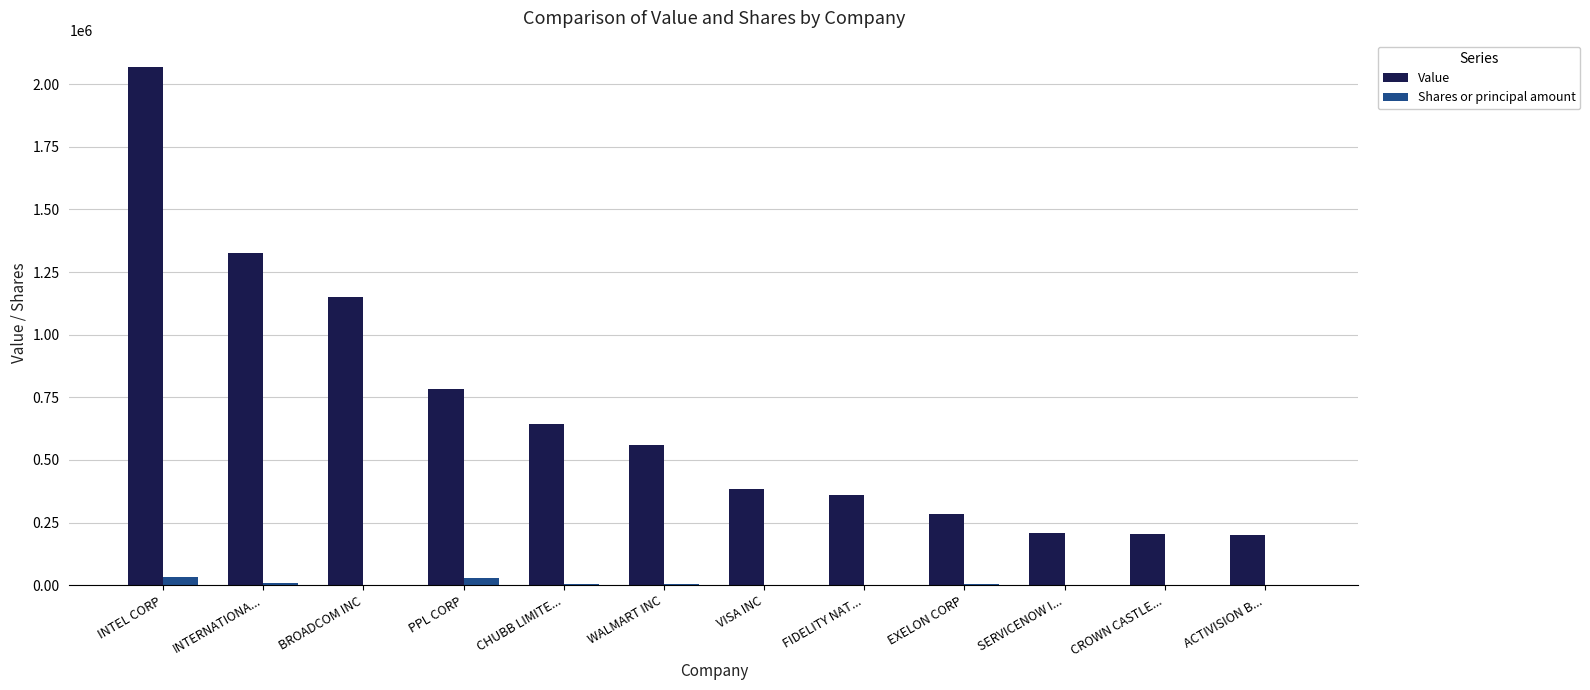

The Value series shows 2070000 at INTEL CORP. True or false?

True